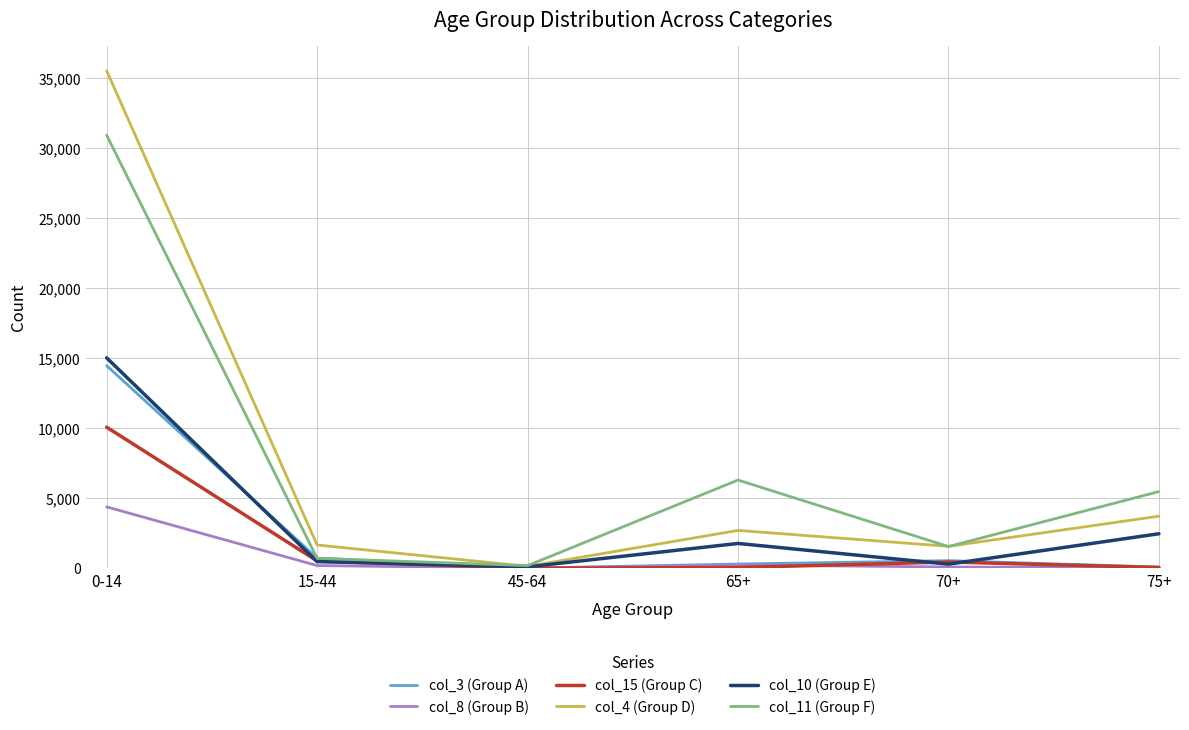

Is the value of col_4 (Group D) at 70+ greater than the value of col_8 (Group B) at 15-44?

Yes